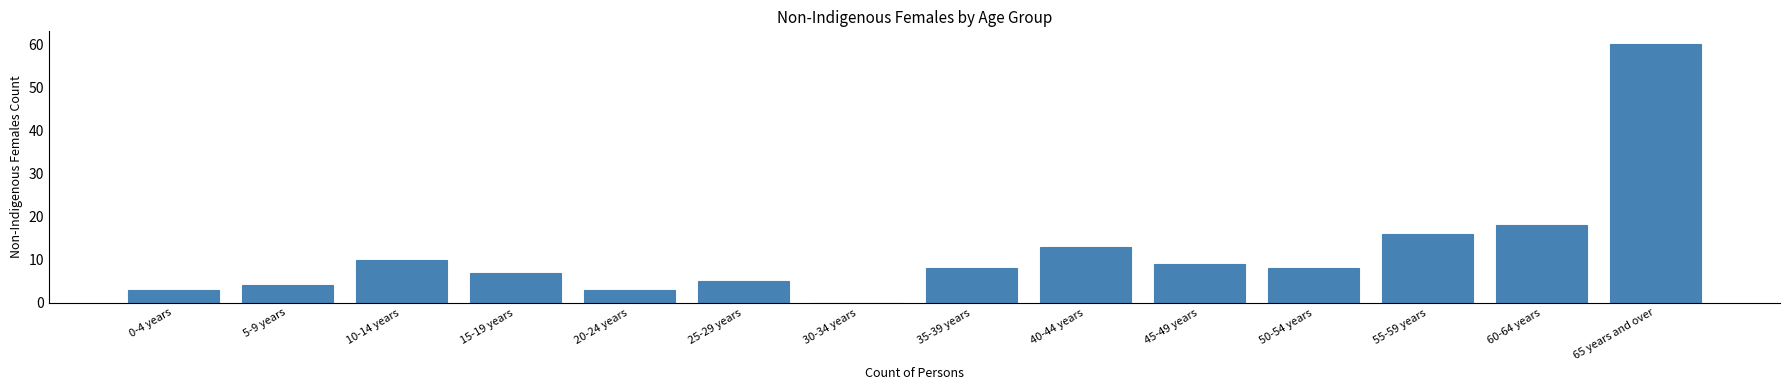

Reading left to right, what are all the values shown in this chart?

0-4 years=3	5-9 years=4	10-14 years=10	15-19 years=7	20-24 years=3	25-29 years=5	30-34 years=0	35-39 years=8	40-44 years=13	45-49 years=9	50-54 years=8	55-59 years=16	60-64 years=18	65 years and over=60